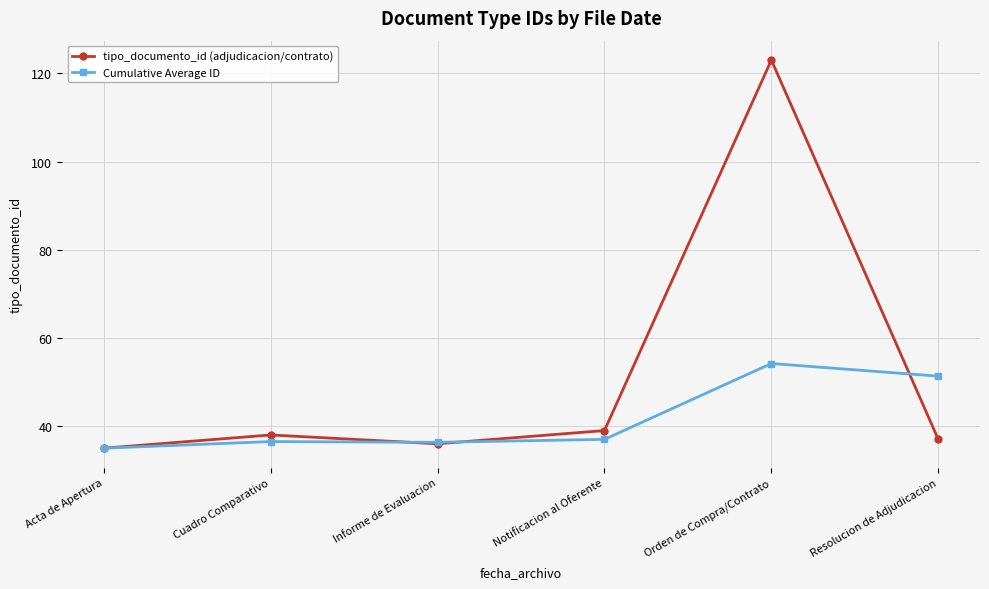

At which category is the sum across all series the highest?

Orden de Compra/Contrato